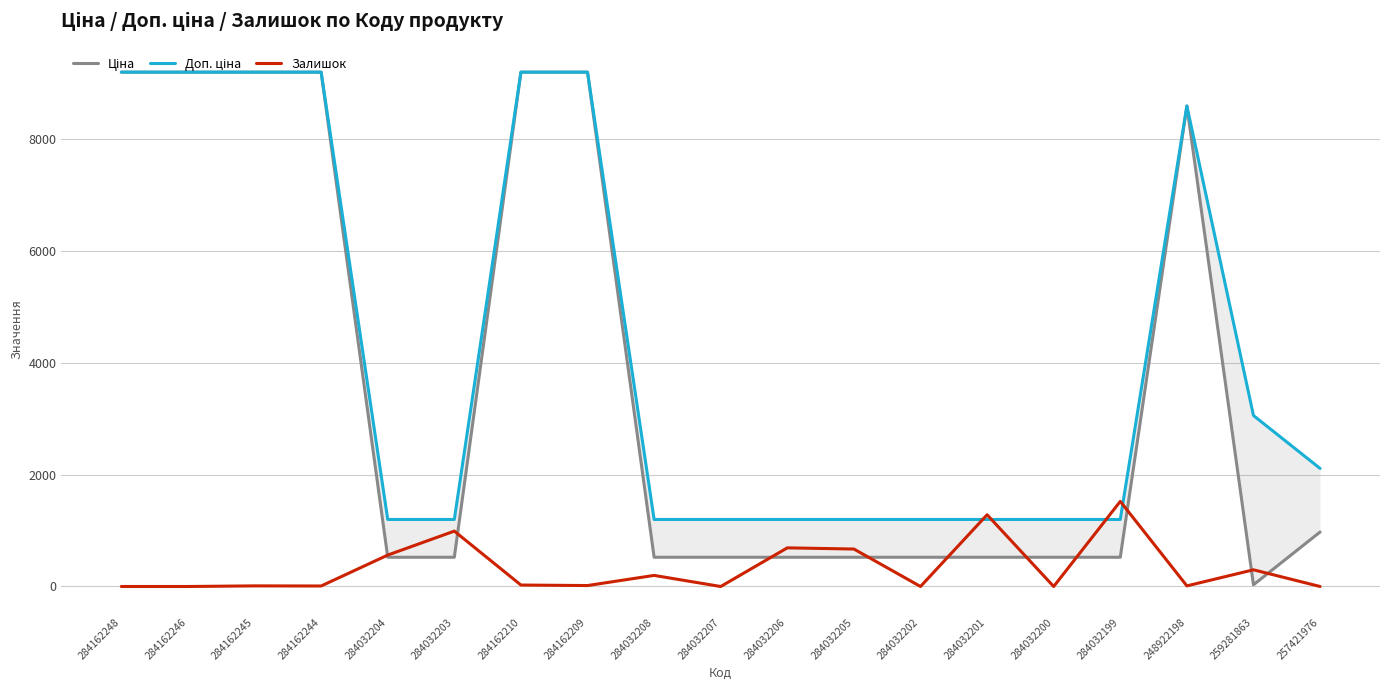

True or false: Ціна and Залишок cross at least once.

True